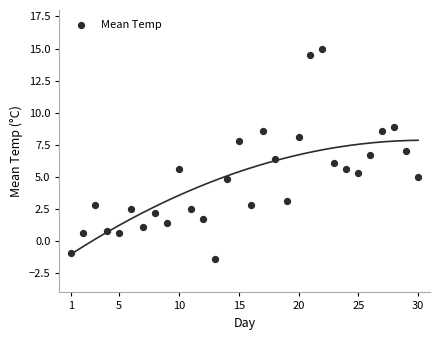

What is the range of Y values (max minus min)?

16.4